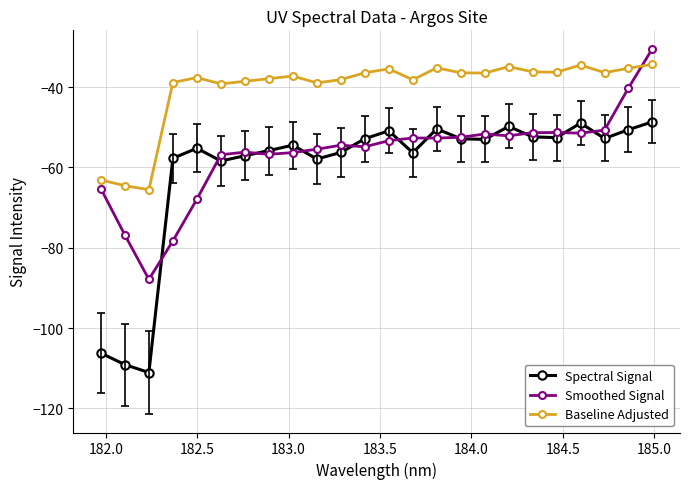

What is the value of the Baseline Adjusted point at the 13th from the left?

-35.4